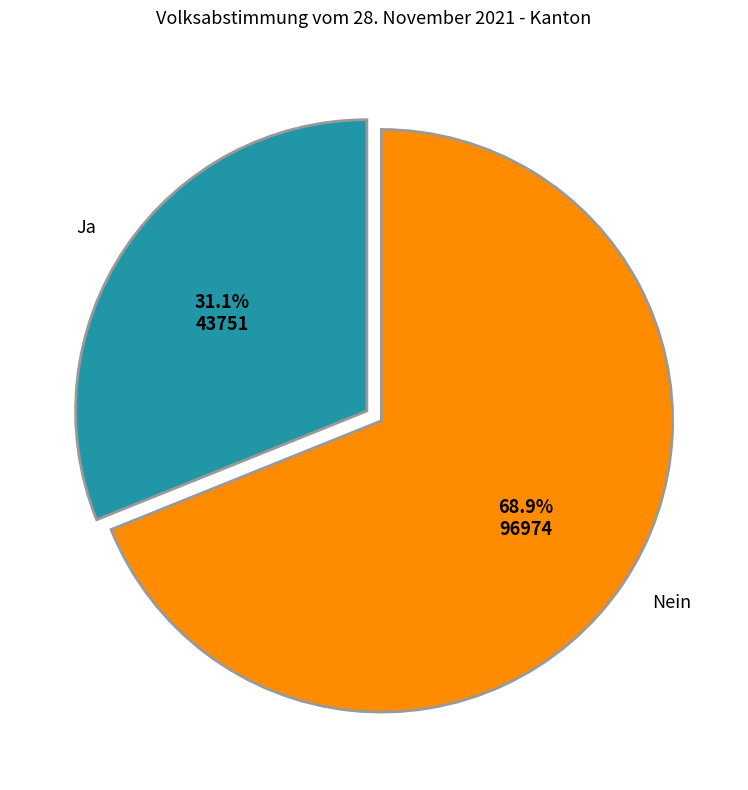

To the nearest percent, what is the difference between the largest and smallest slice percentages?

38%